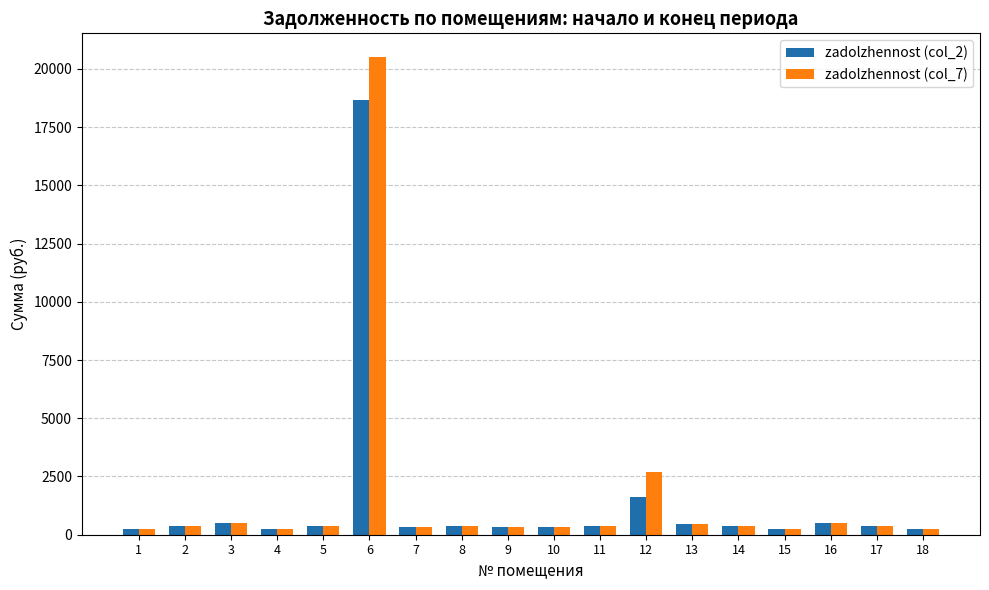

What is the total value across all series at 3?

969.1